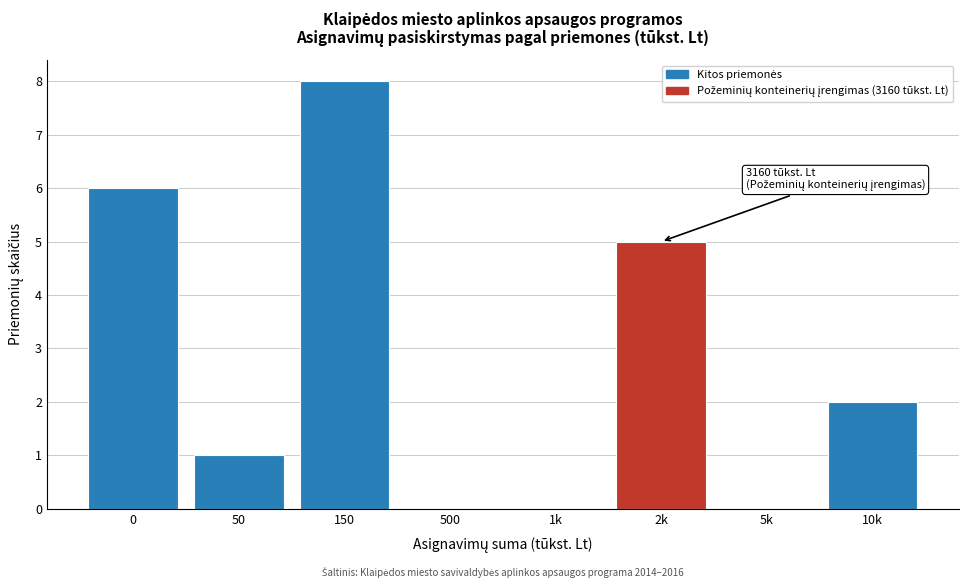

Reading left to right, extract all data points from this chart.

0=6	50=1	150=8	500=0	1k=0	2k=5	5k=0	10k=2